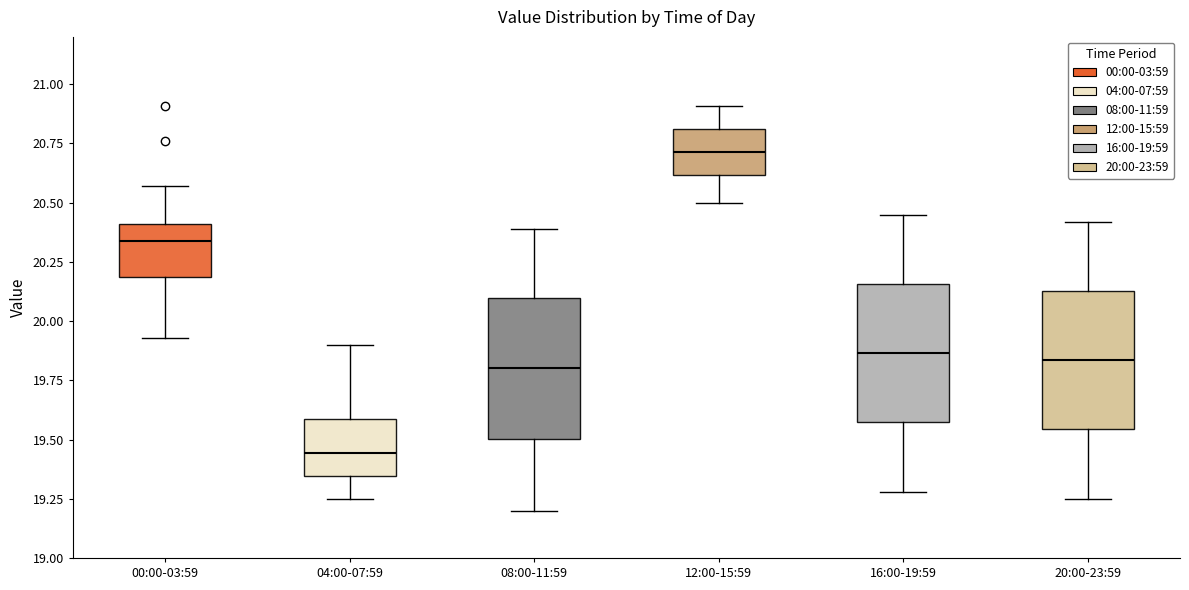

Which box's median line is the highest?

12:00-15:59